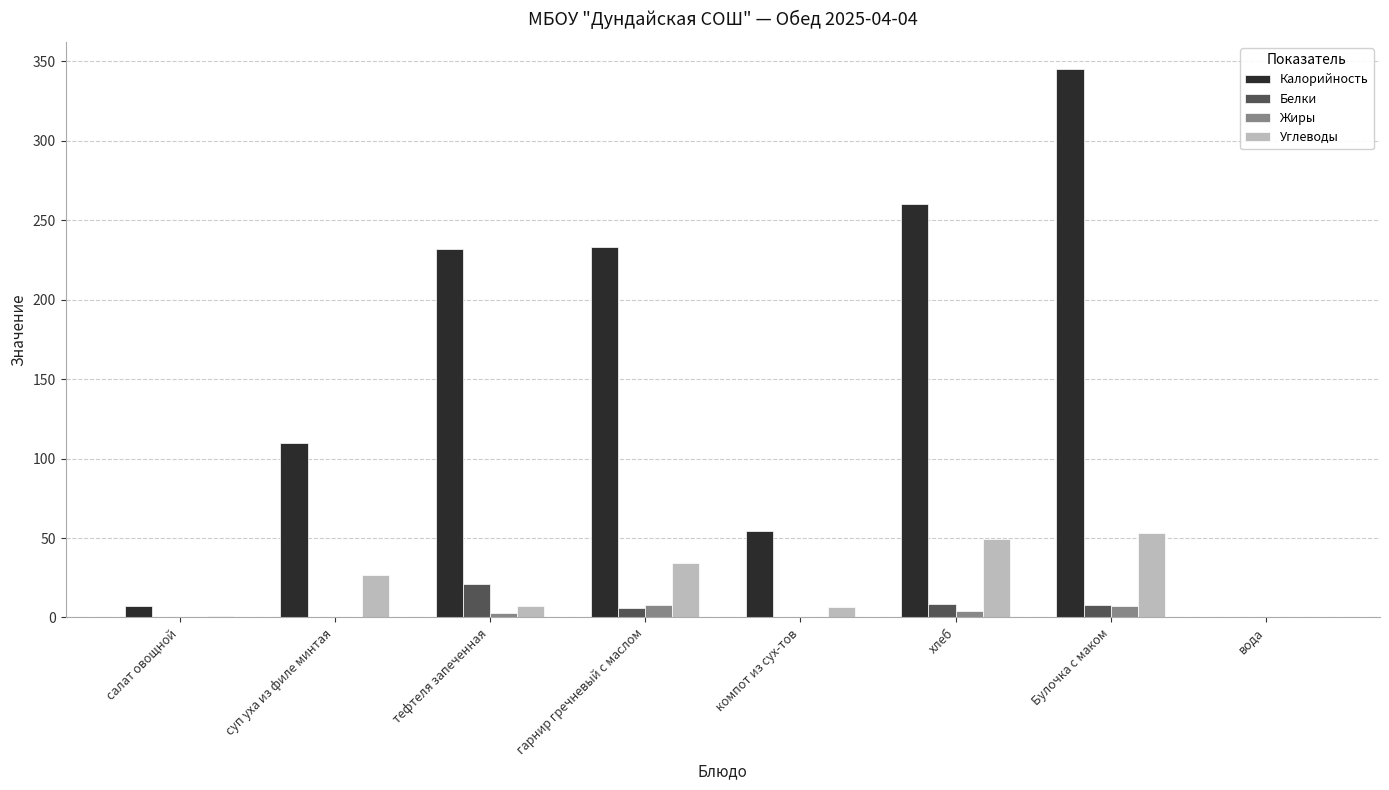

At which label is Углеводы closest to 26?

суп уха из филе минтая